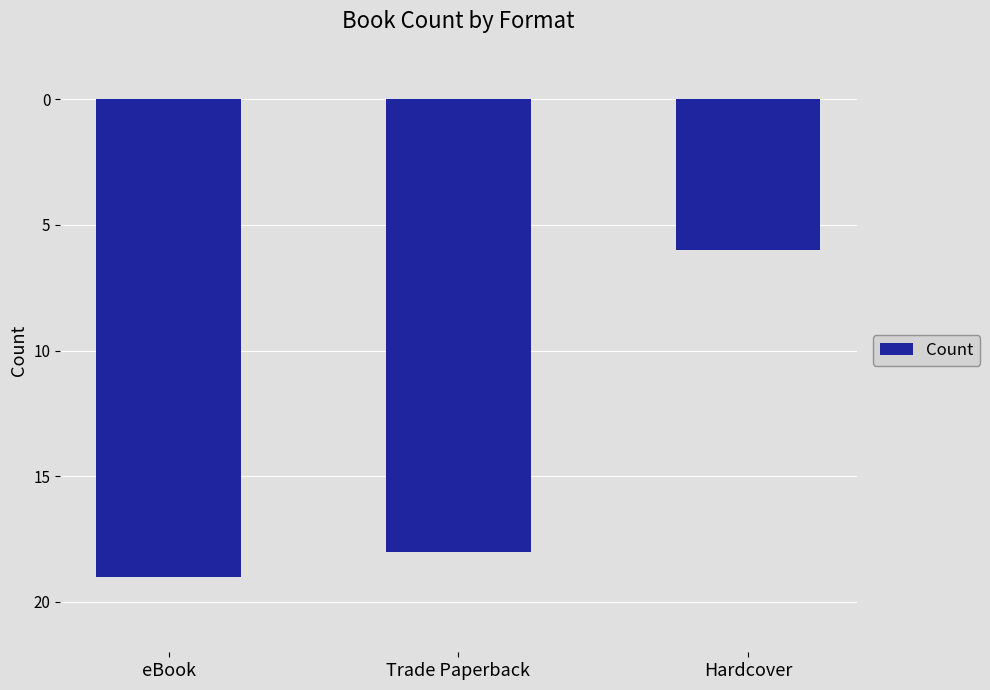

What is the difference between the maximum and minimum values?

13